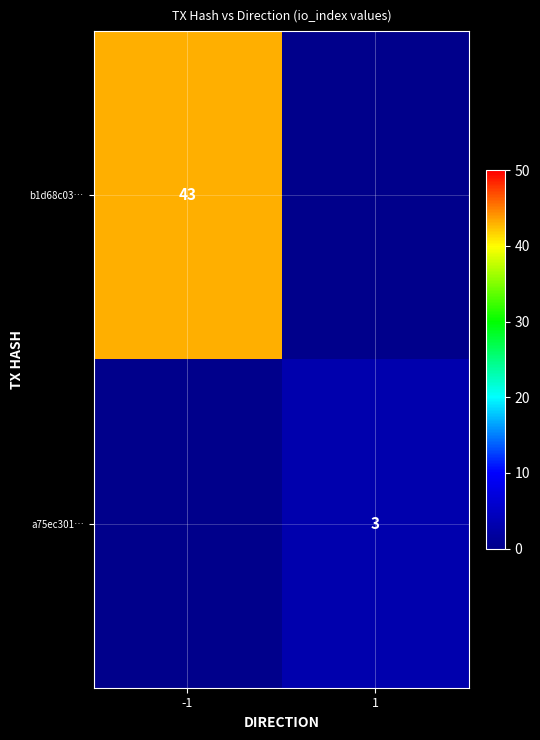

At which category is the sum across all series the highest?

-1